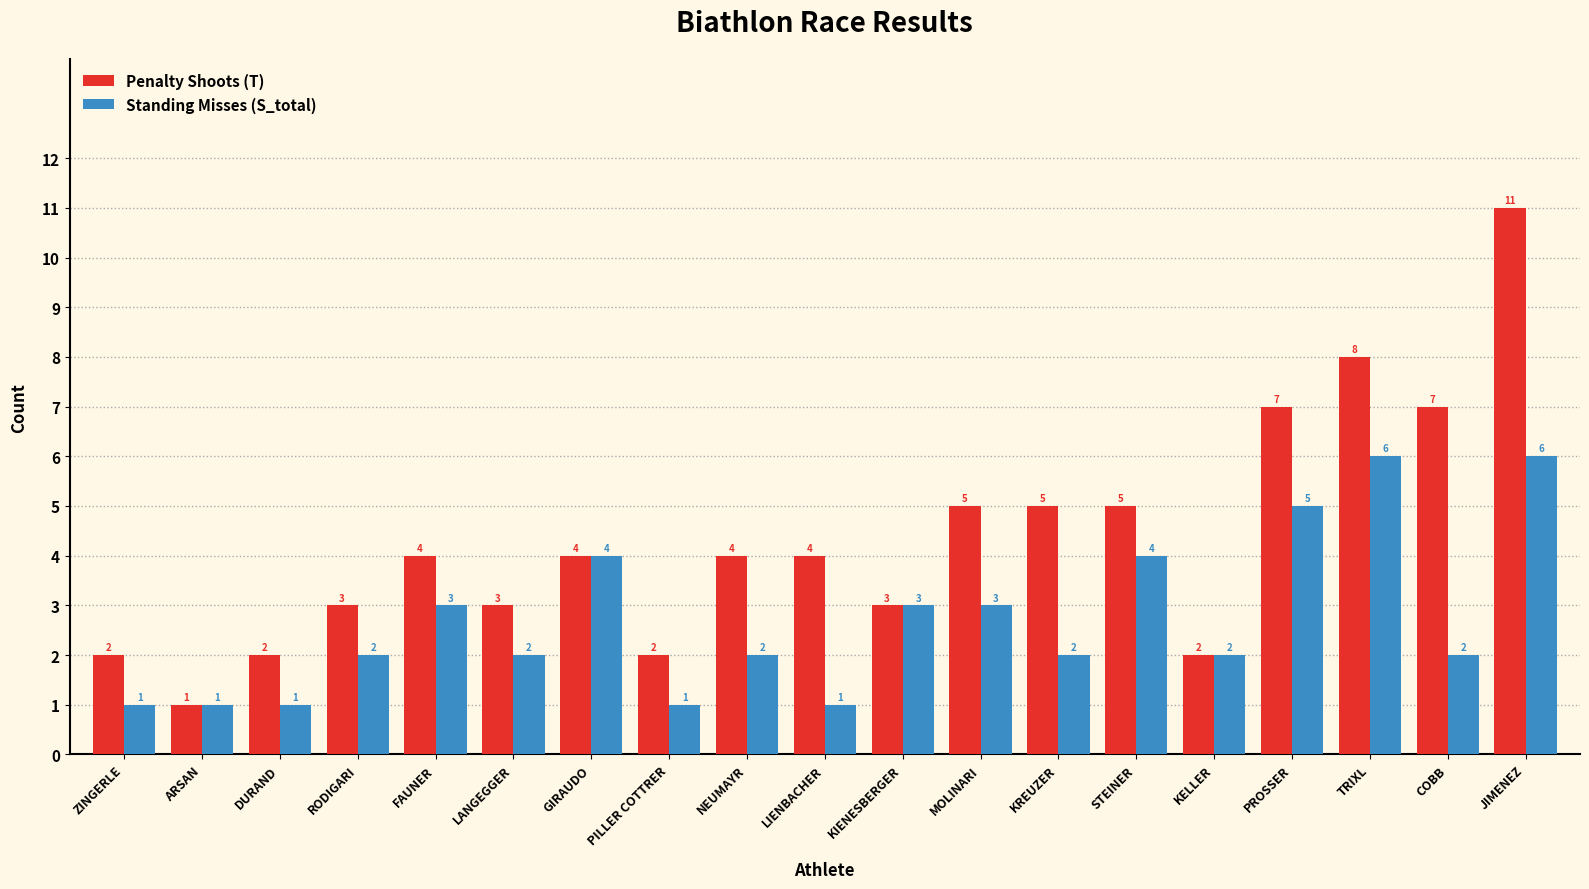

What is the label of the 5th bar from the right?

KELLER